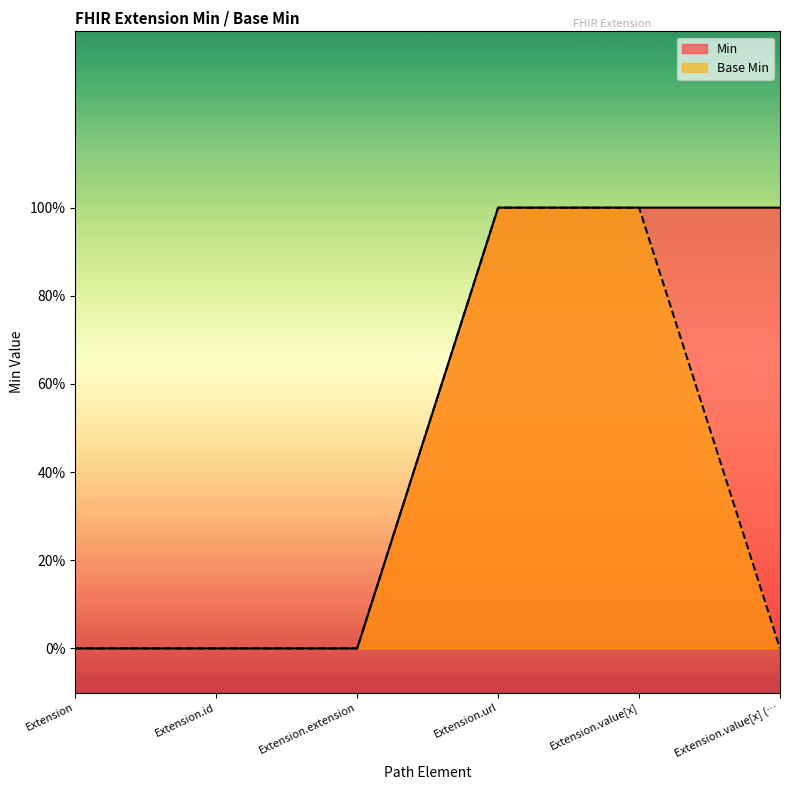

Rank the categories by Base Min value from lowest to highest.

Extension, Extension.id, Extension.extension, Extension.value[x] (…, Extension.url, Extension.value[x]